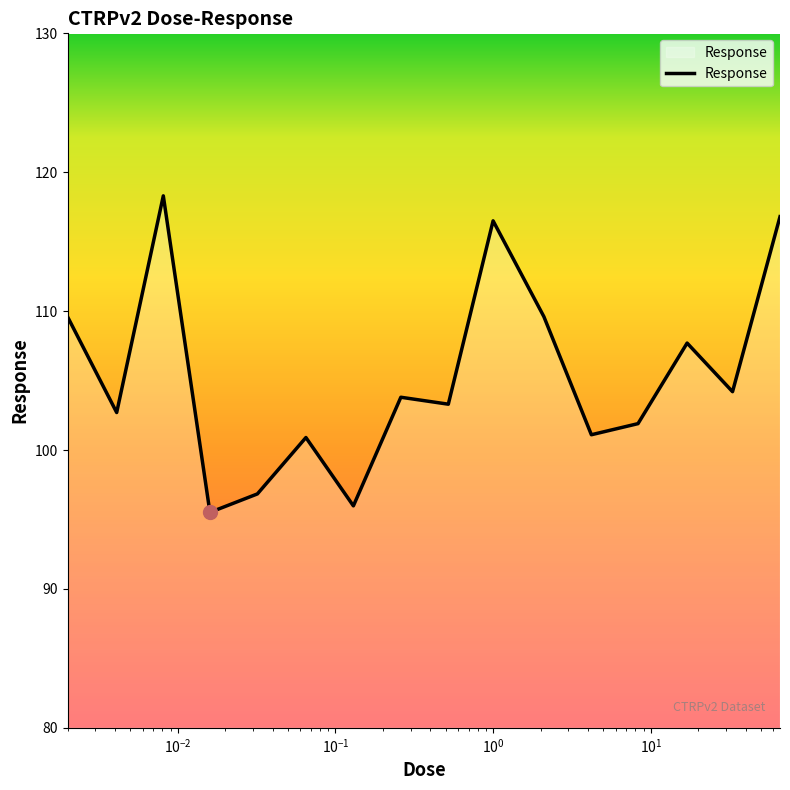

What is the sum of all values?

1684.7